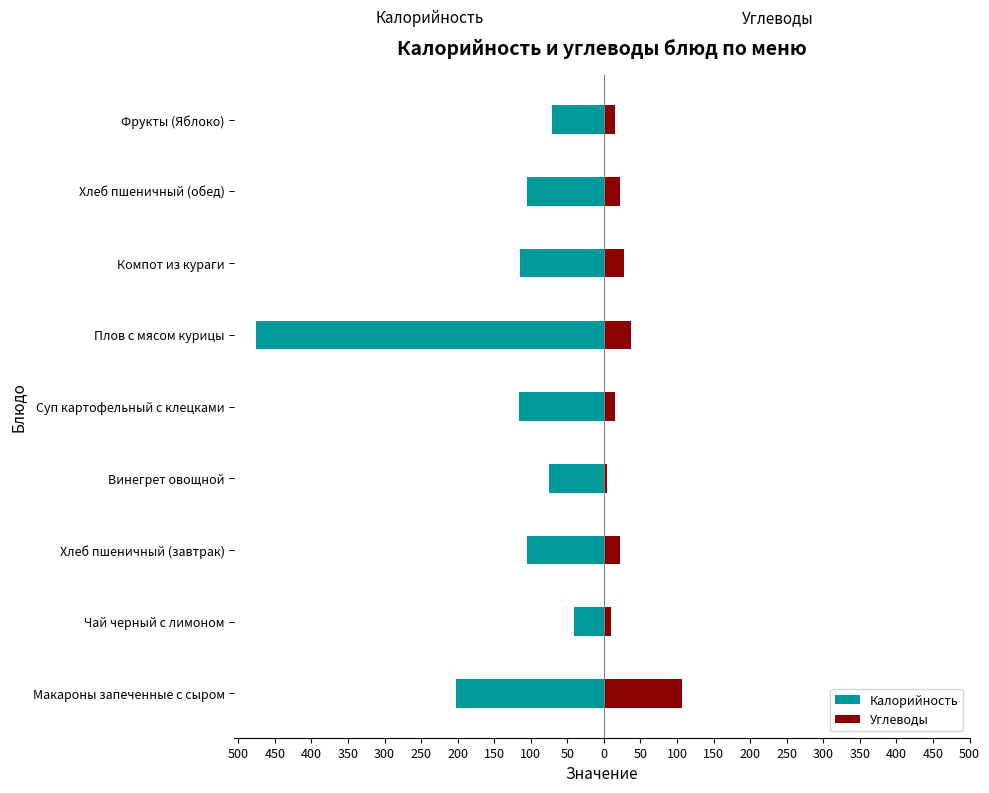

True or false: Углеводы has a value of 19.5 at Фрукты (Яблоко).

False